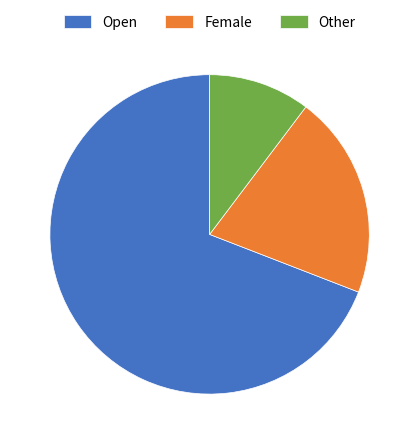

Is the sum of Other and Open greater than half?

Yes